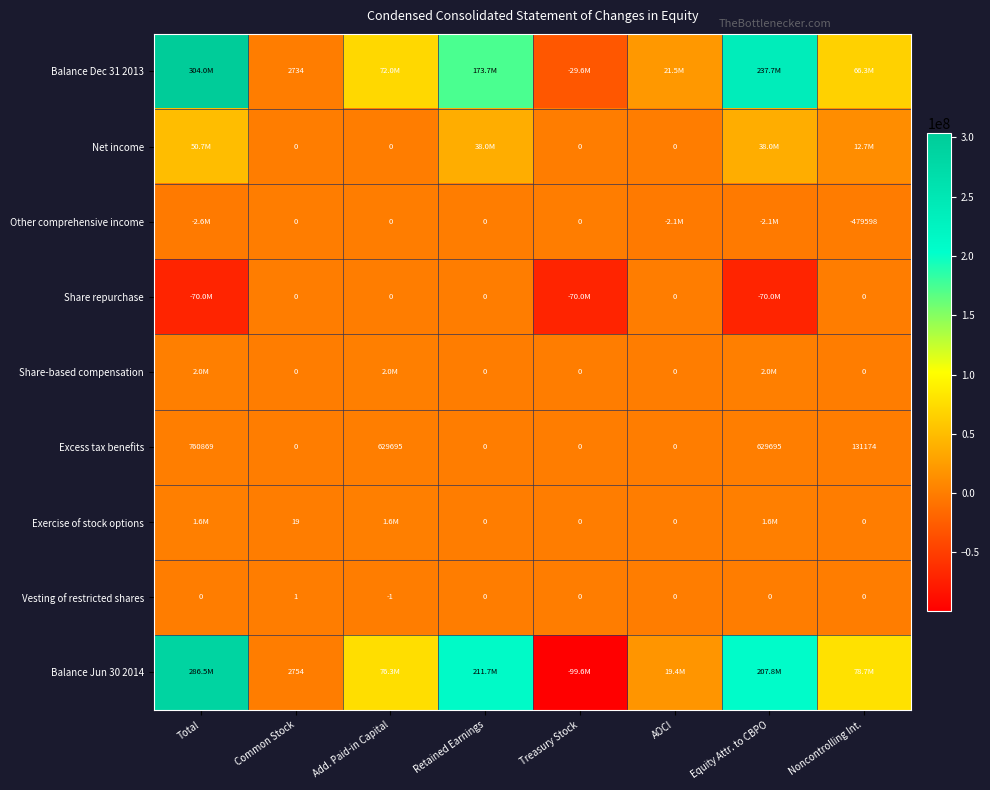

What is the sum of the Exercise of stock options values at Retained Earnings and Common Stock?

19